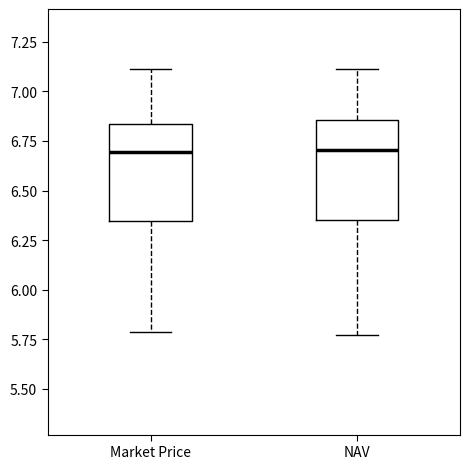

Reading left to right, transcribe this box plot: for each box, give where its median line is, the range the box spans, and where its two whiskers end, as read against the y-axis. The values are not printed on the chart, so give them approximately, as read against the axis.

Market Price: median 6.70, box 6.35 to 6.85, whiskers 5.80 to 7.10
NAV: median 6.70, box 6.35 to 6.85, whiskers 5.75 to 7.10